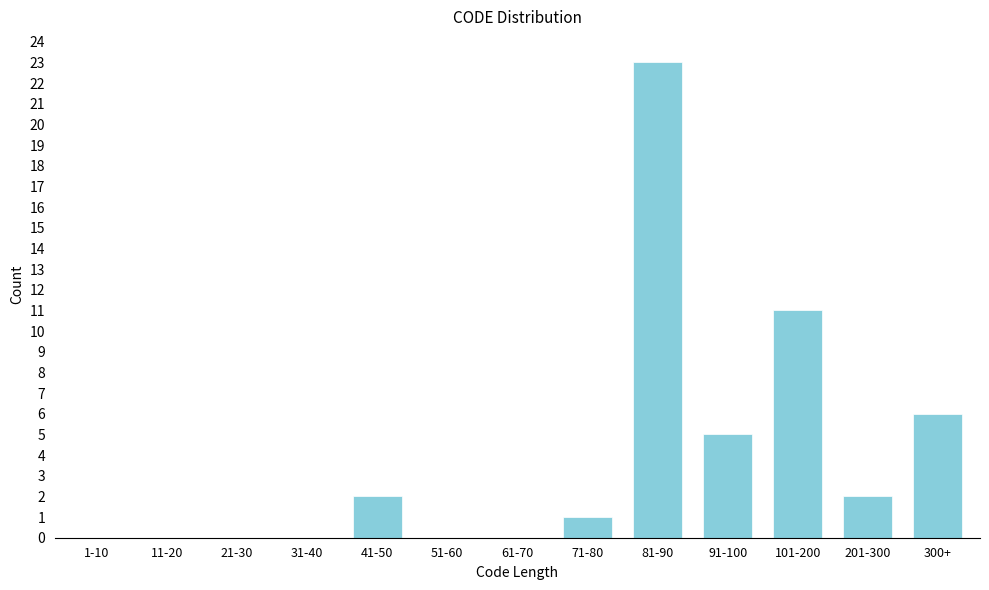

Reading left to right, extract all data points from this chart.

1-10=0	11-20=0	21-30=0	31-40=0	41-50=2	51-60=0	61-70=0	71-80=1	81-90=23	91-100=5	101-200=11	201-300=2	300+=6